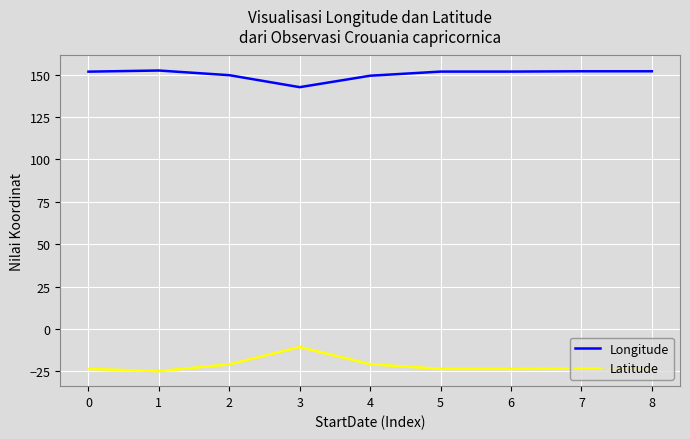

What is the total value across all series at 0?

128.1